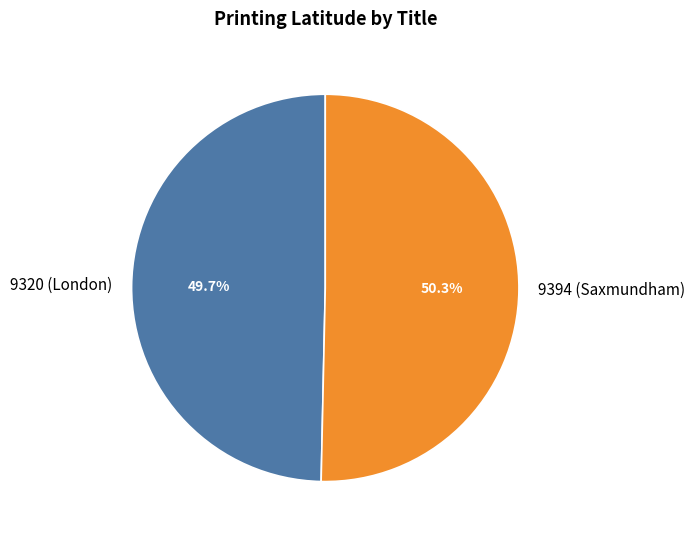

Which slice is the largest?

9394 (Saxmundham)